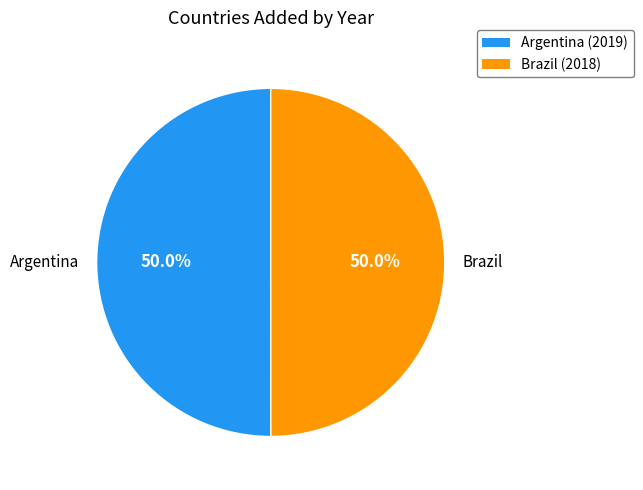

What percentage is the Argentina slice, to the nearest percent?

50%